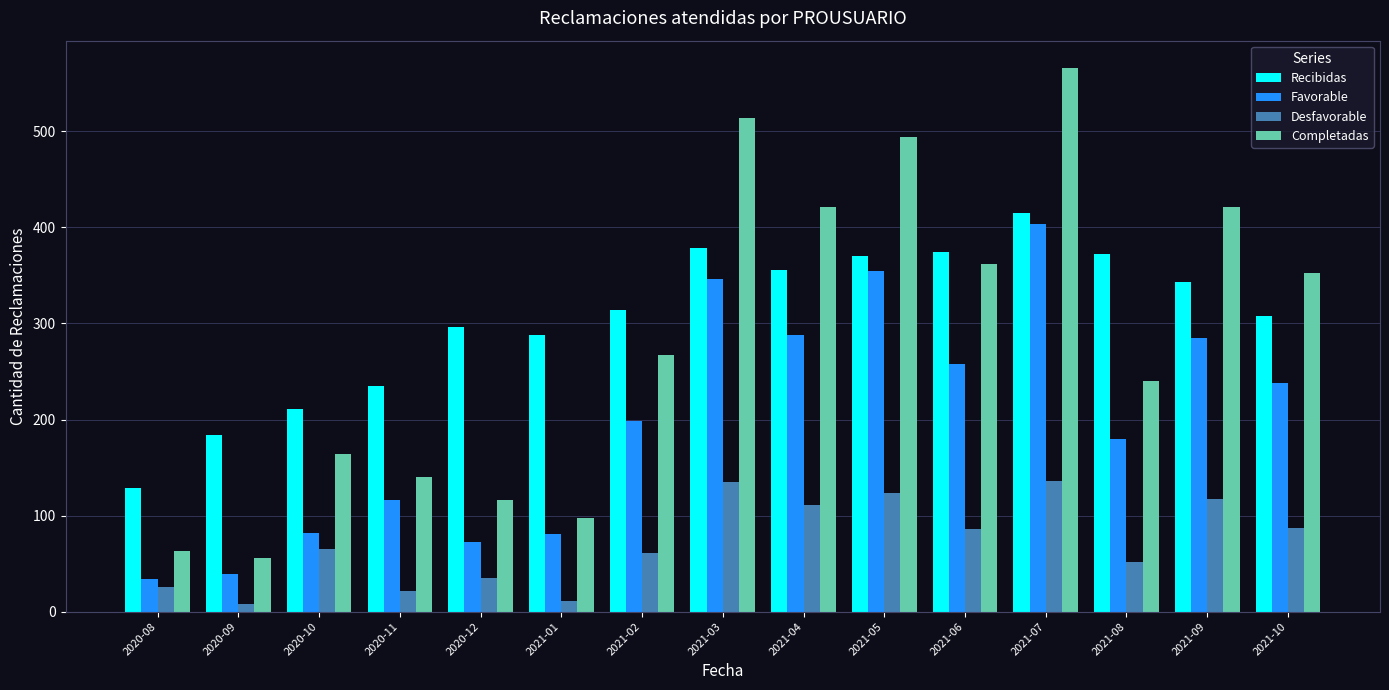

What is the total value across all series at 2020-10?

522